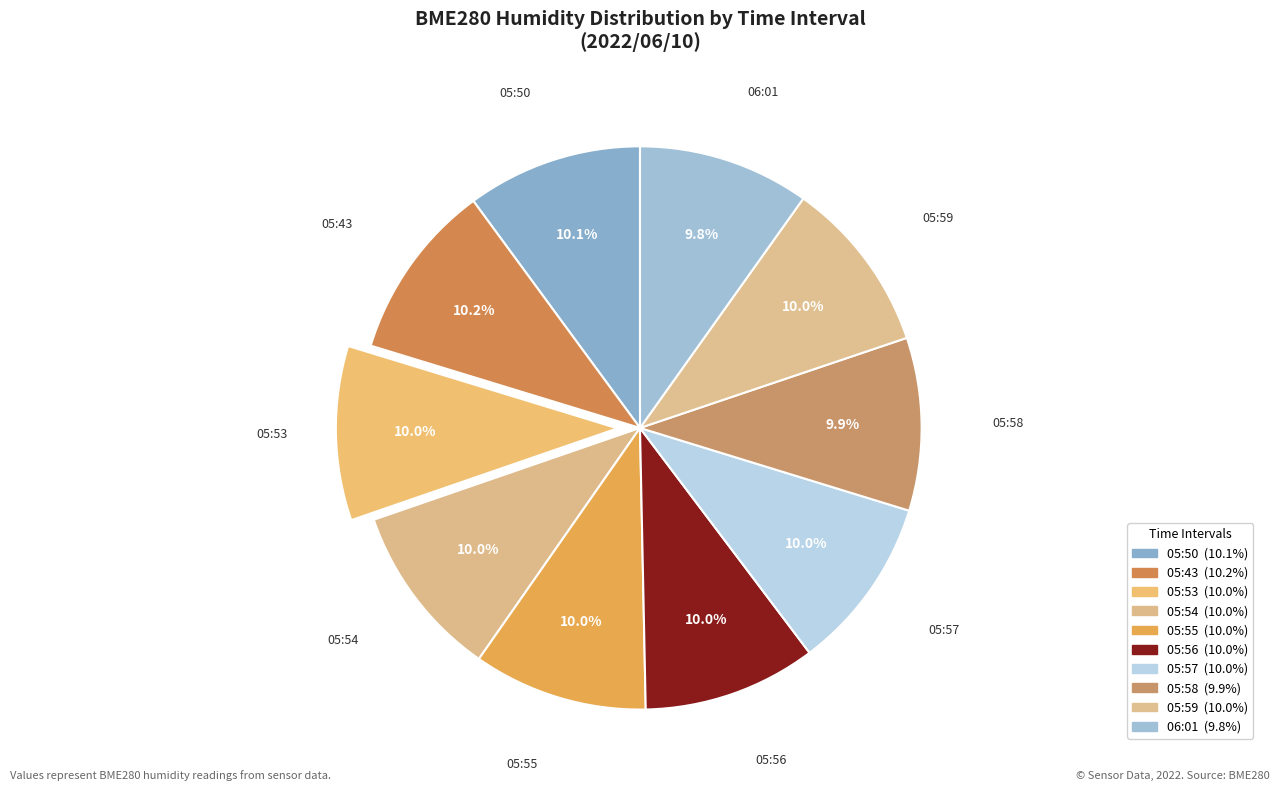

What percentage is the 05:53 slice, to the nearest percent?

10%